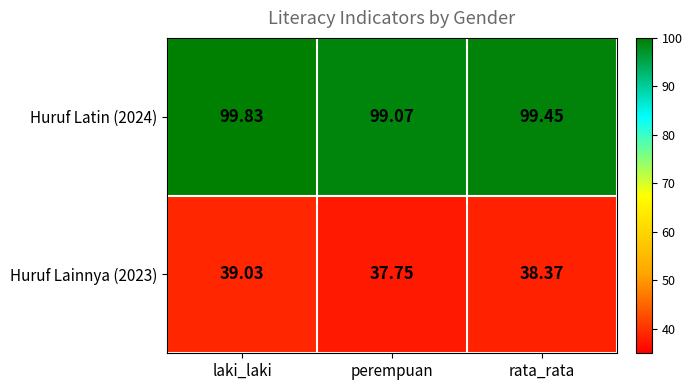

Where is Huruf Lainnya (2023) nearest to the value 38?

perempuan